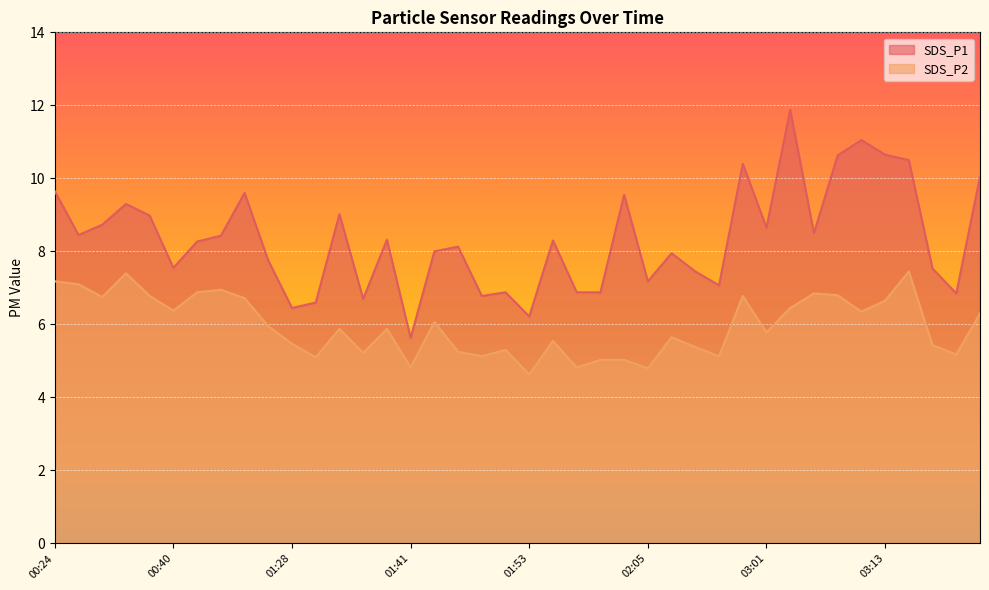

How many values in the SDS_P2 series exceed 5?

36